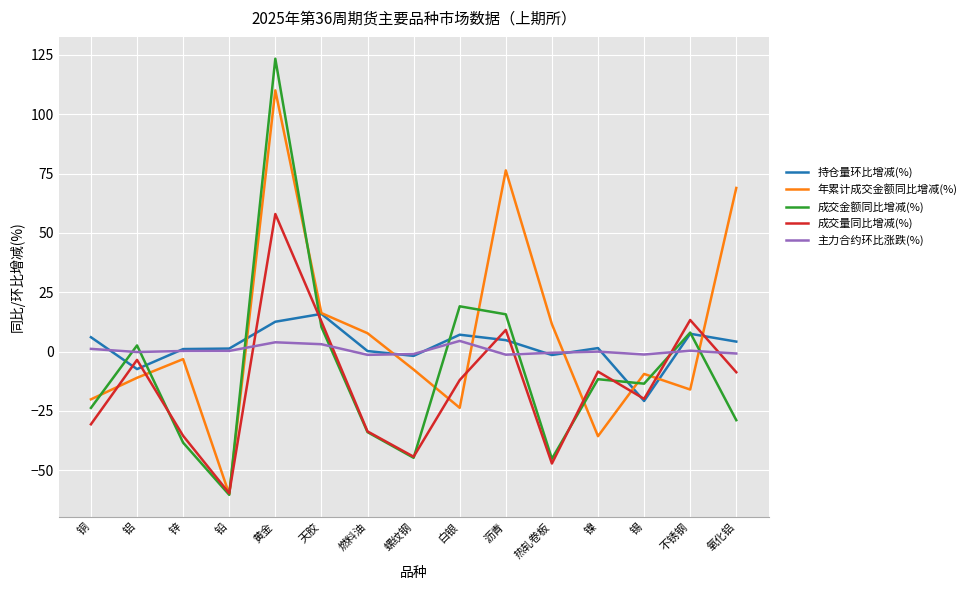

Which series changed the most between 白银 and 镍?

成交金额同比增减(%)